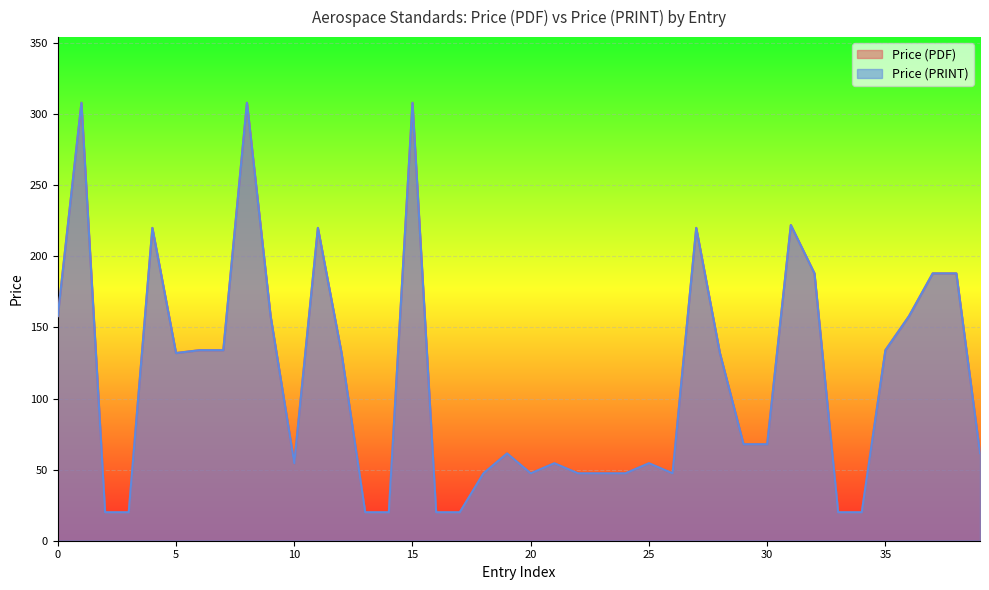

How many values in the Price (PRINT) series are below 67?

19